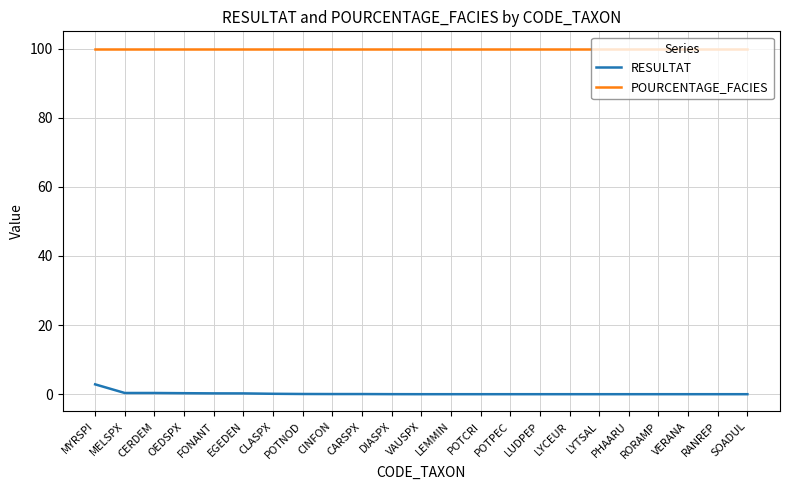

True or false: RESULTAT and POURCENTAGE_FACIES cross at least once.

False